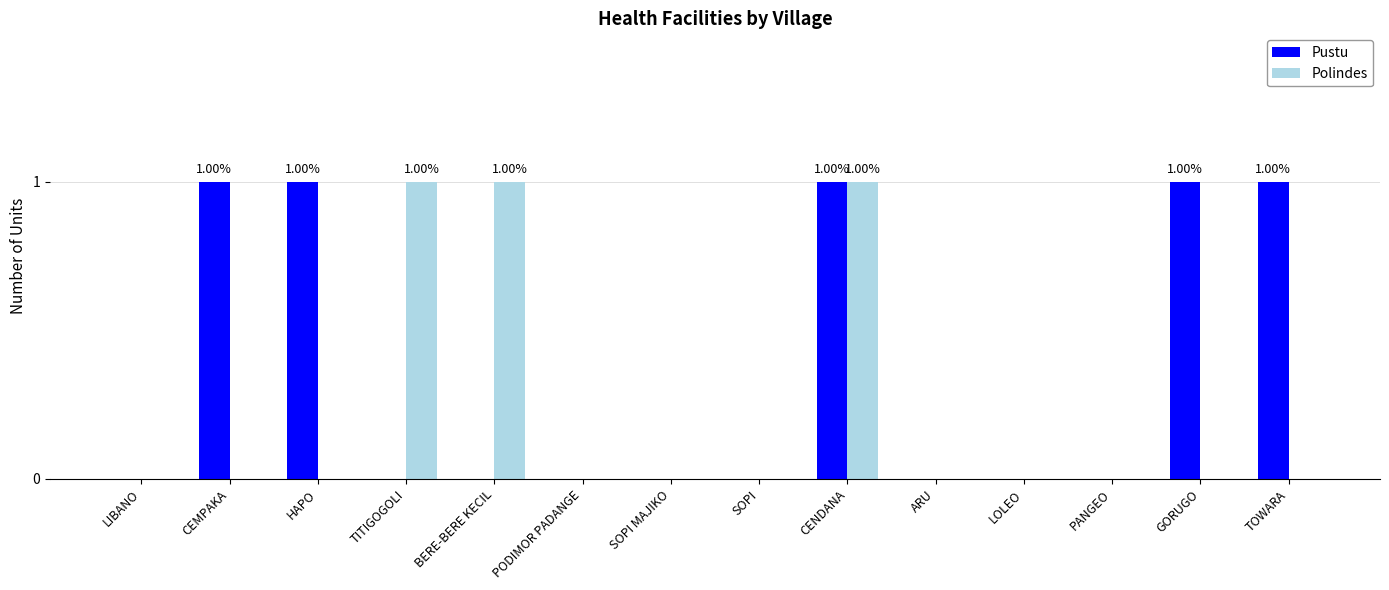

Reading left to right, extract all data points from this chart.

Pustu: 0	1	1	0	0	0	0	0	1	0	0	0	1	1
Polindes: 0	0	0	1	1	0	0	0	1	0	0	0	0	0